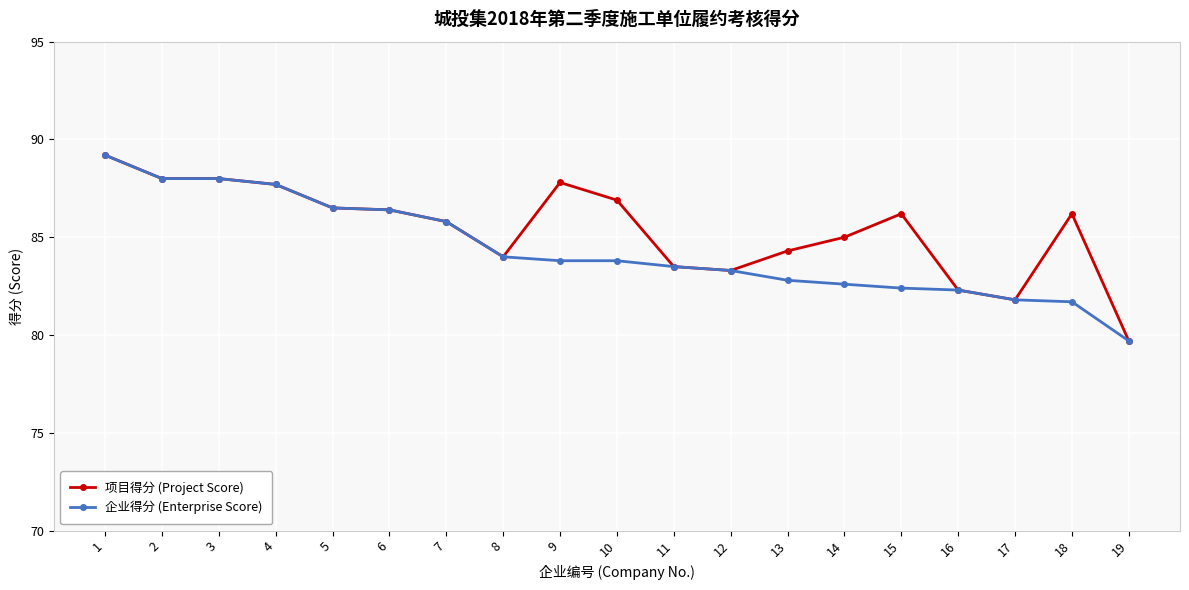

Rank the series at 9 from highest to lowest value.

项目得分 (Project Score), 企业得分 (Enterprise Score)